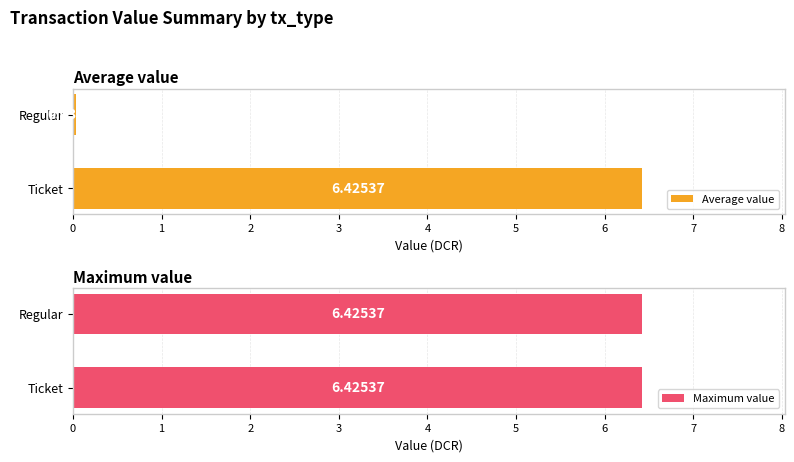

What is the difference between the maximum and minimum values in the Average value series?

6.4